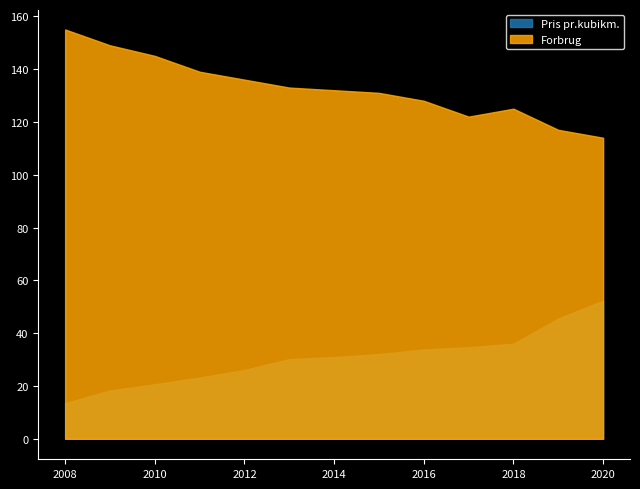

What is the value of the Forbrug point at the 7th from the left?

132.0